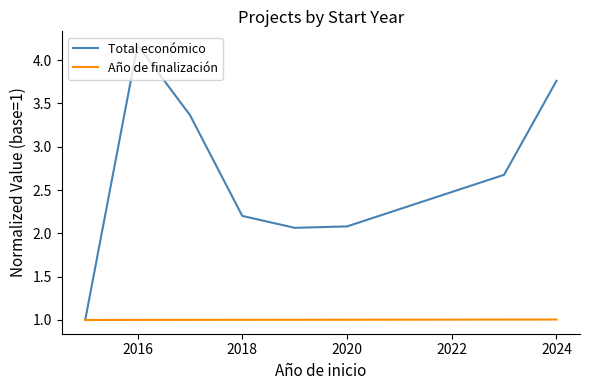

What is the maximum value shown in the chart?

4.2